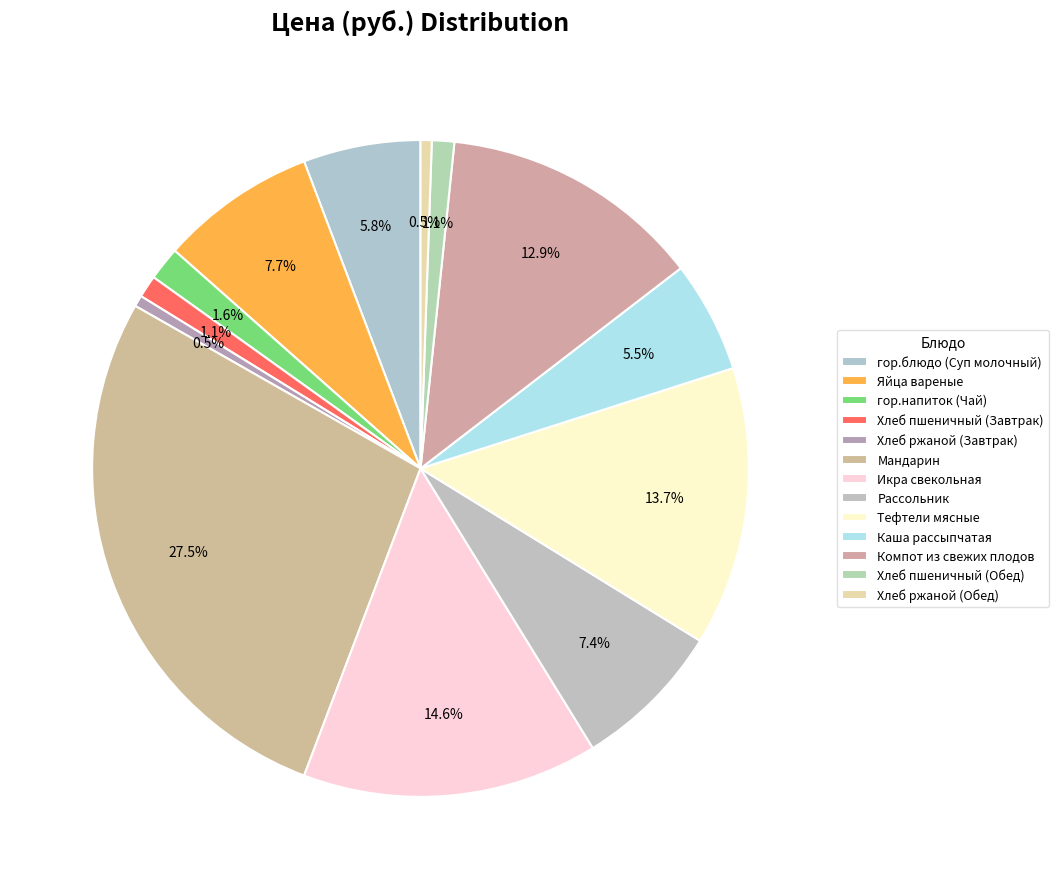

Count the number of slices in the pie.

13